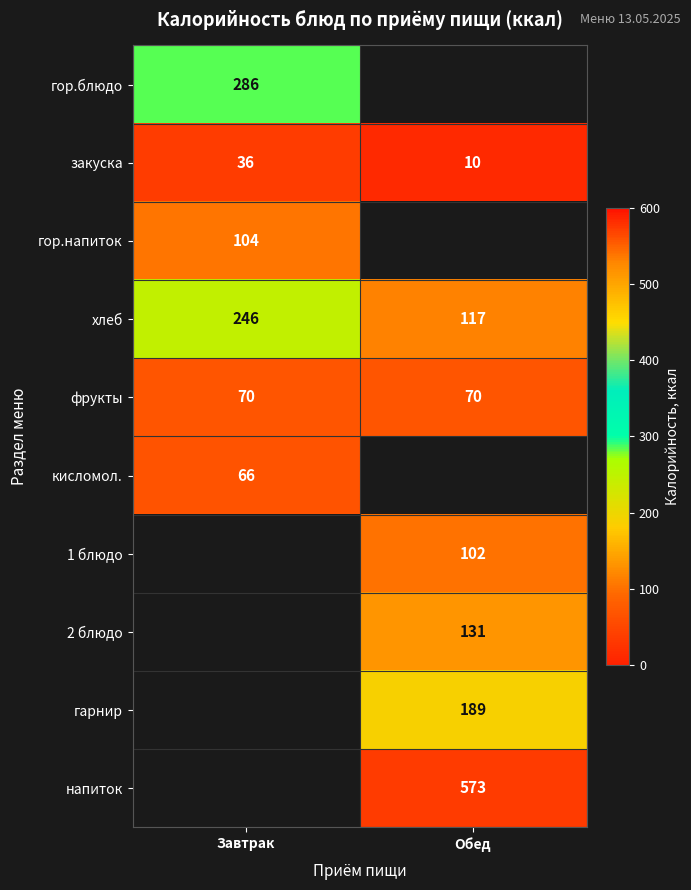

True or false: гор.напиток has a value of 104.0 at Завтрак.

True